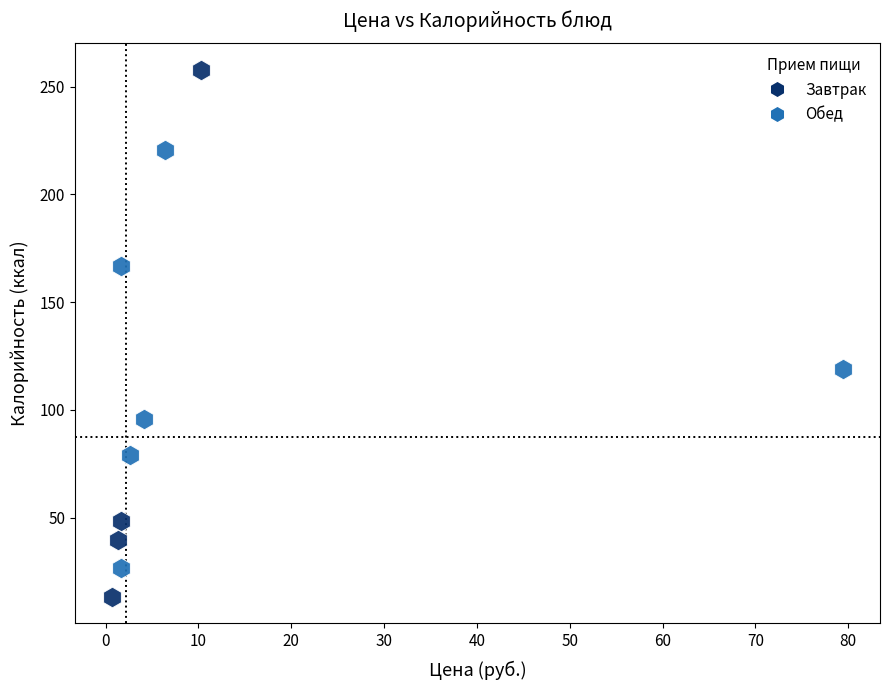

Which series has the largest Y range (max minus min)?

Завтрак